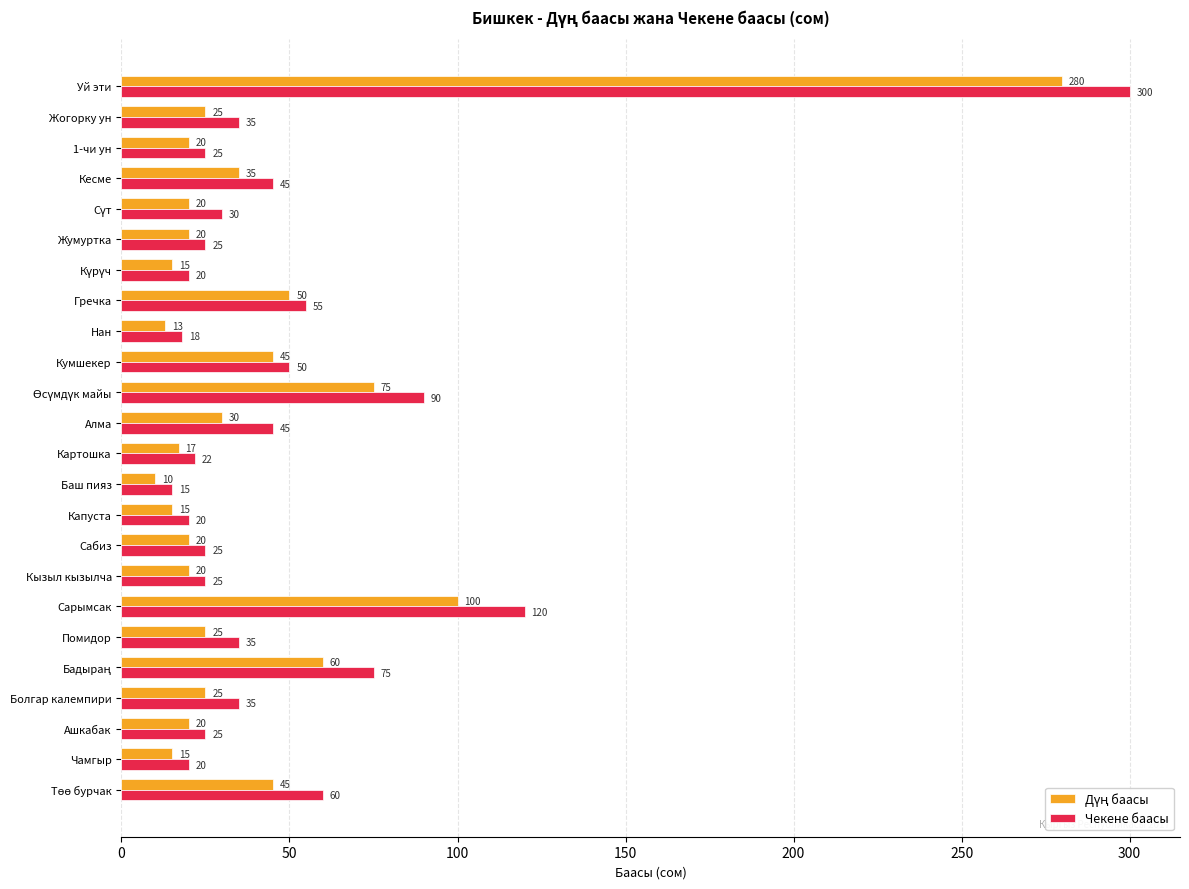

Which series has the widest spread of values?

Чекене баасы